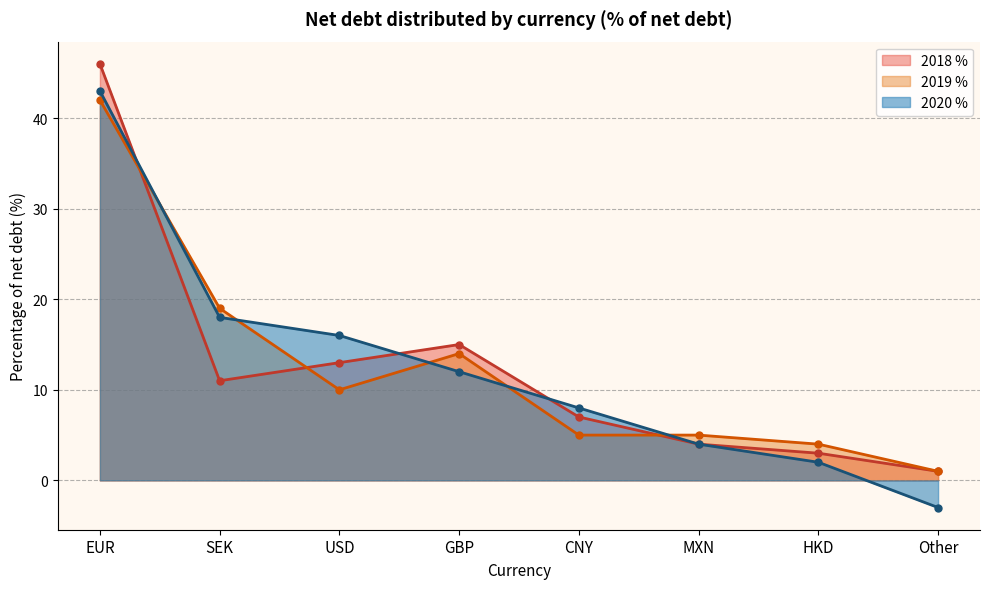

What is the lowest value of the 2018 % series?

1